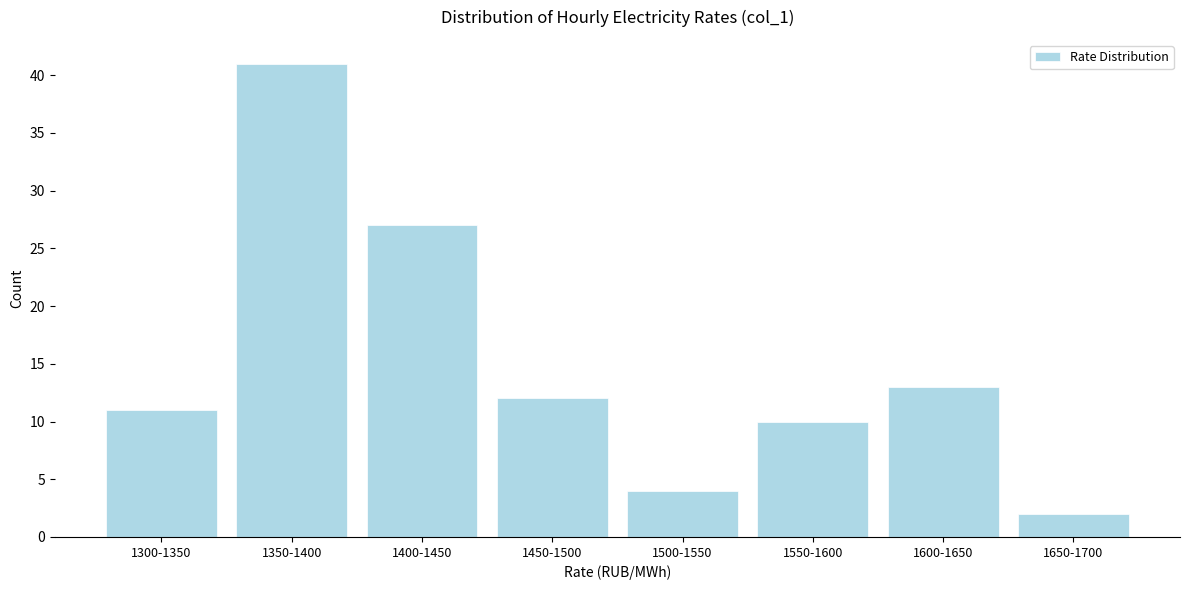

Reading left to right, transcribe all the data shown in this chart.

11	41	27	12	4	10	13	2